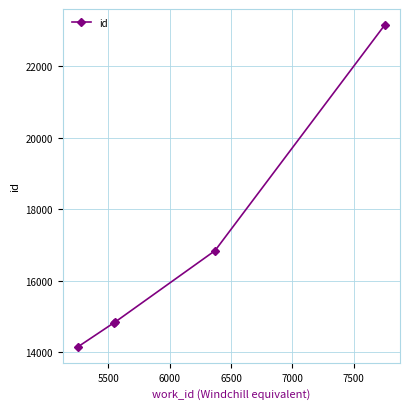

What is the smallest value displayed?

14156